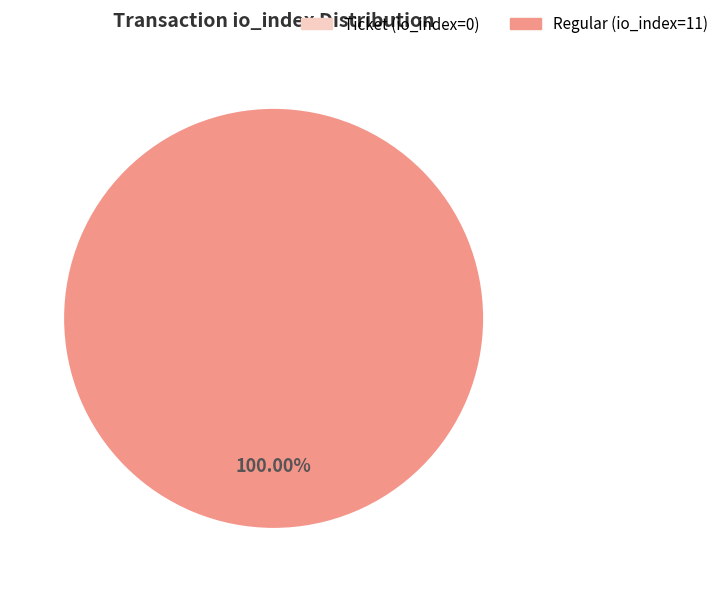

Which category has the smallest portion of the pie?

Ticket (io_index=0)